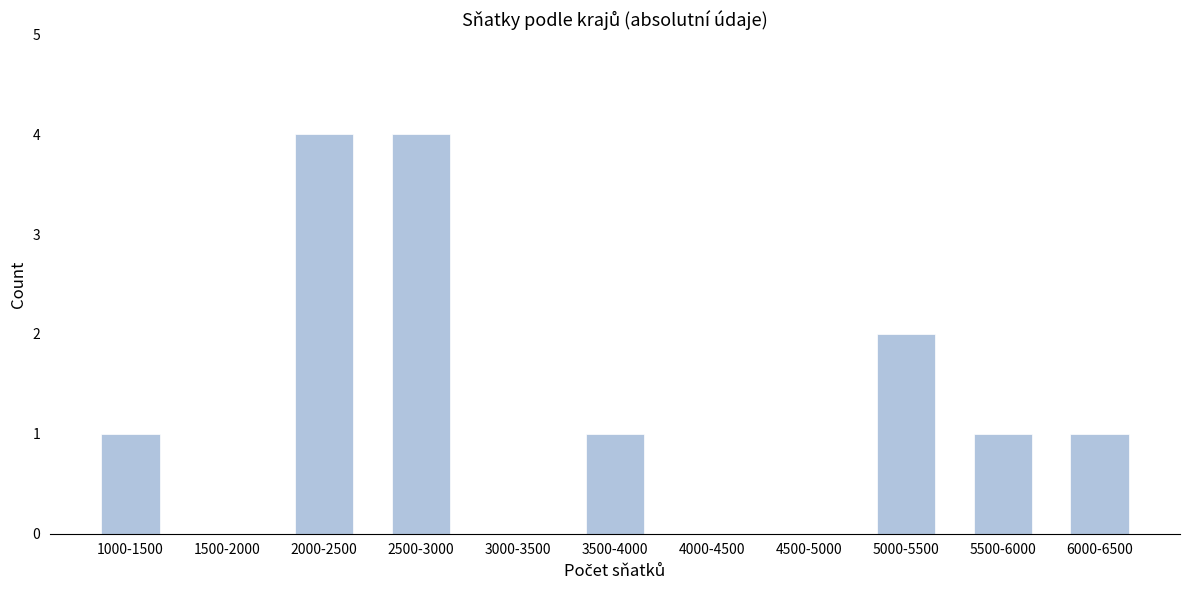

Reading left to right, extract all data points from this chart.

1000-1500=1	1500-2000=0	2000-2500=4	2500-3000=4	3000-3500=0	3500-4000=1	4000-4500=0	4500-5000=0	5000-5500=2	5500-6000=1	6000-6500=1